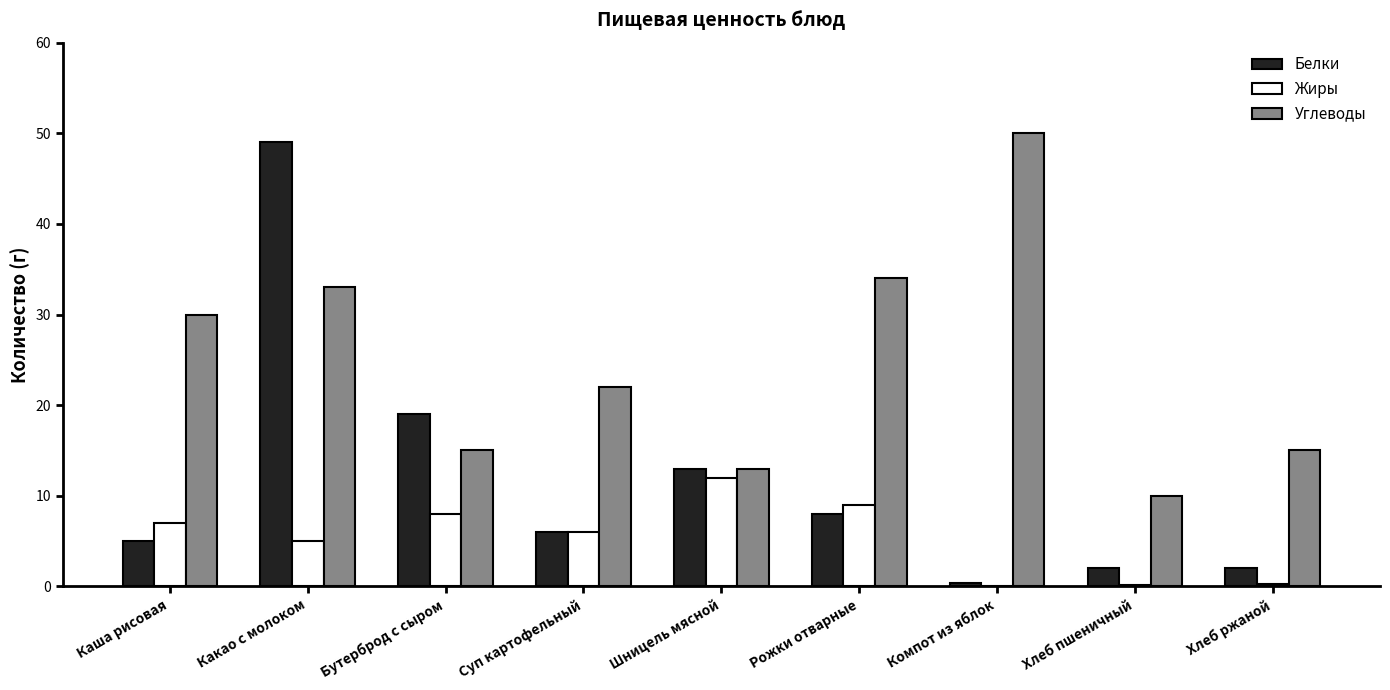

Which category has the highest value across all series?

Компот из яблок